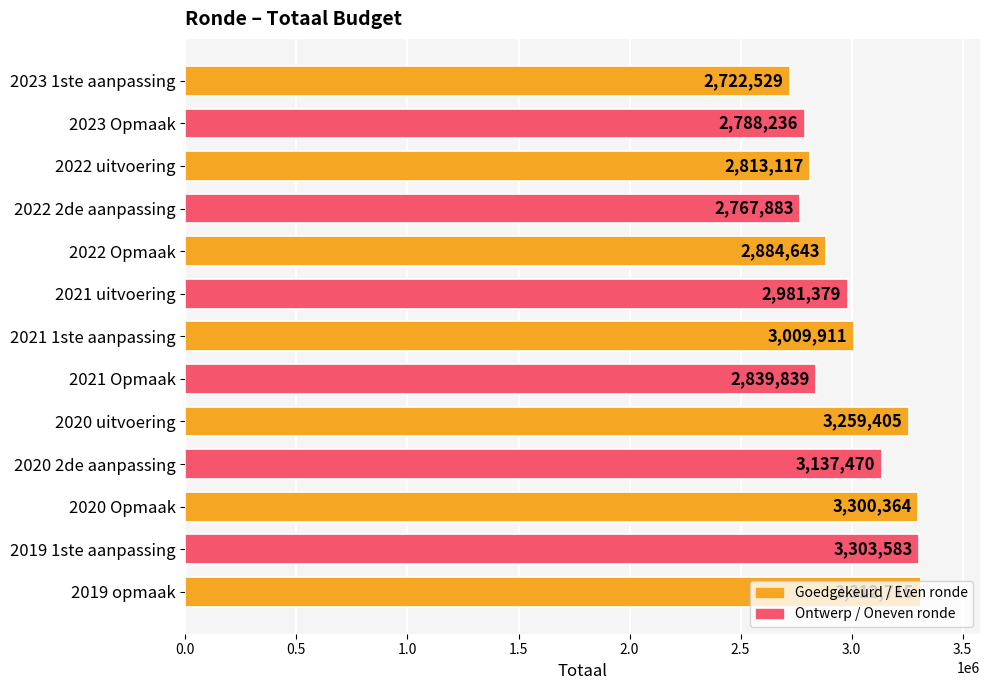

Rank the categories by value from highest to lowest.

2019 opmaak, 2019 1ste aanpassing, 2020 Opmaak, 2020 uitvoering, 2020 2de aanpassing, 2021 1ste aanpassing, 2021 uitvoering, 2022 Opmaak, 2021 Opmaak, 2022 uitvoering, 2023 Opmaak, 2022 2de aanpassing, 2023 1ste aanpassing